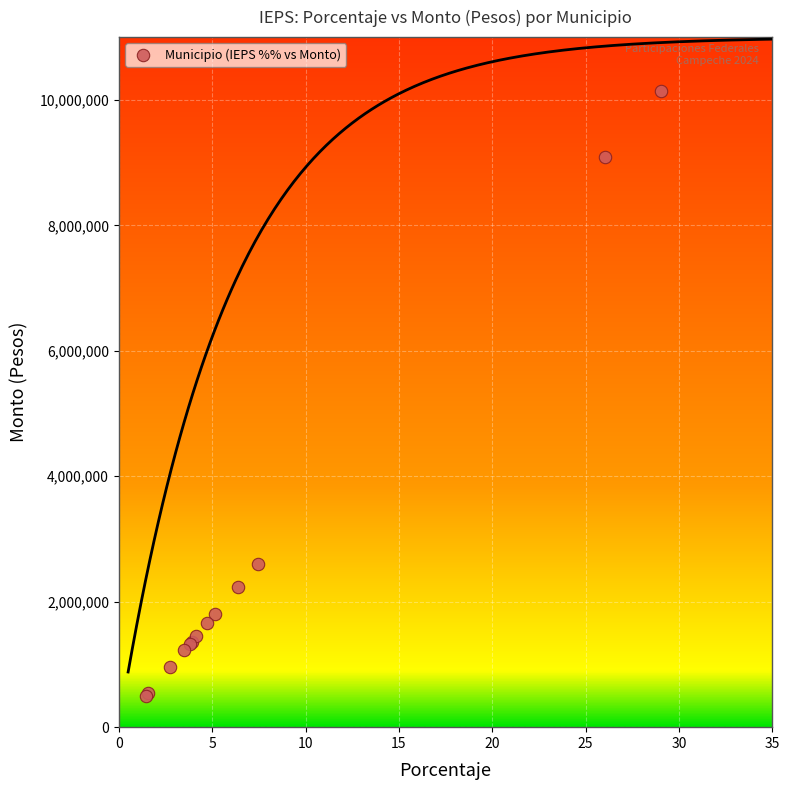

What Y value in the scatter plot is closest to 5320186?

2602619